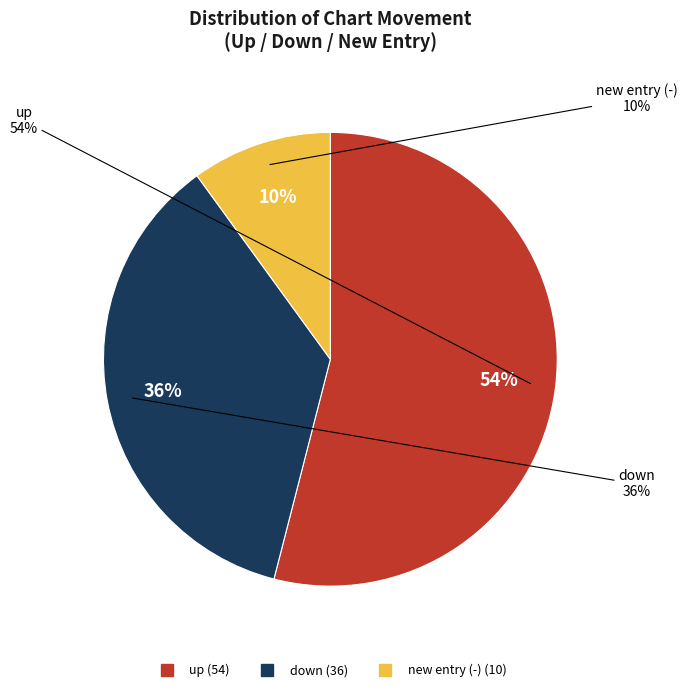

Approximately how many times larger is the value at - compared to down?

0.3